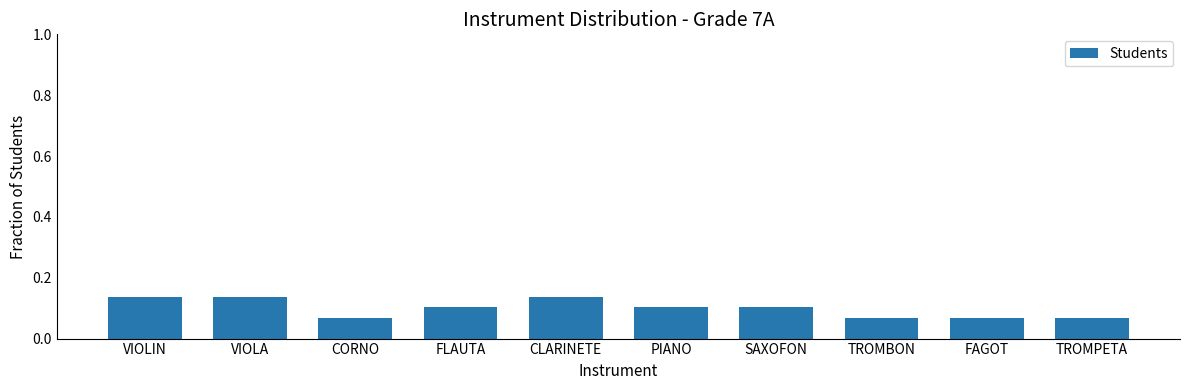

Does the chart contain stacked bars?

No